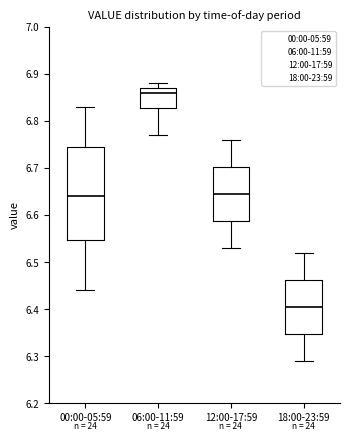

Where is the lower edge of the box for 06:00-11:59 on the y-axis? The values are not printed on the chart, so give them approximately, as read against the axis.

6.83